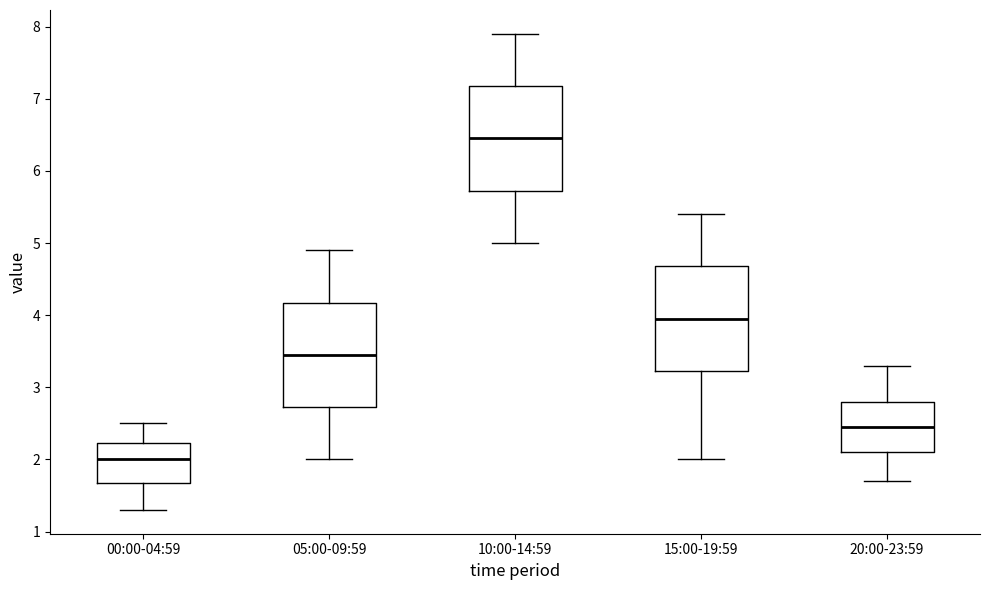

Where is the upper edge of the box for 00:00-04:59 on the y-axis? The values are not printed on the chart, so give them approximately, as read against the axis.

2.2